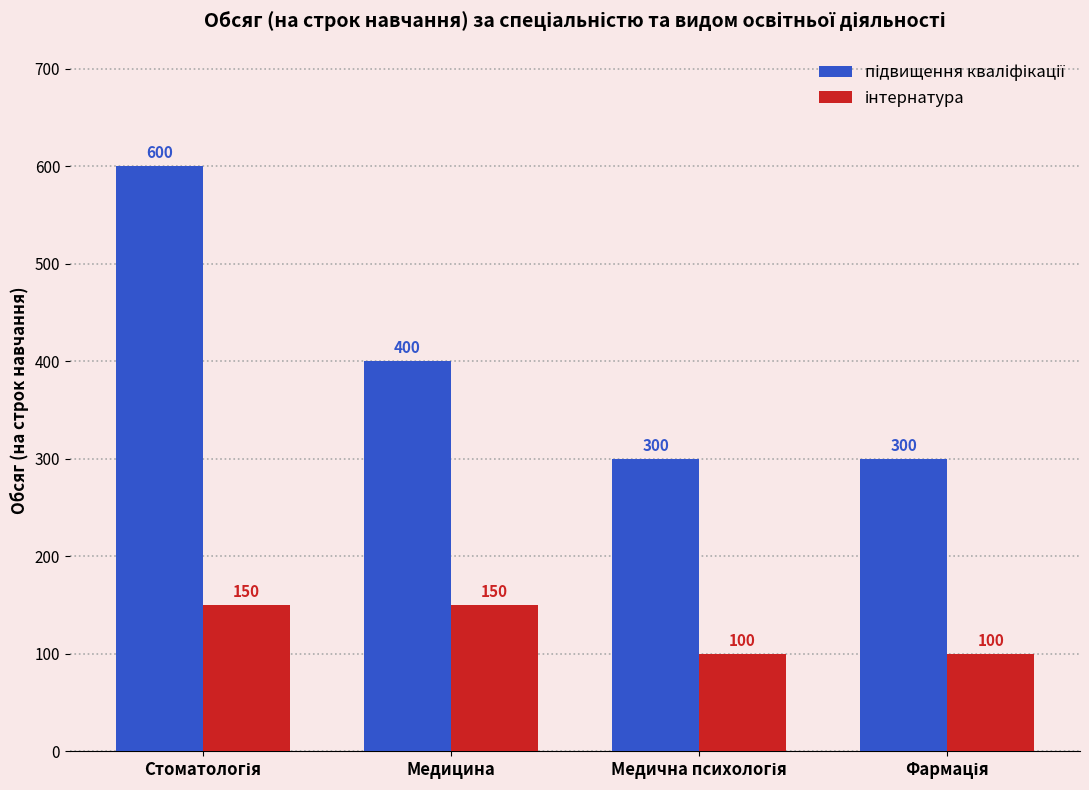

What position from the left is Медицина?

2